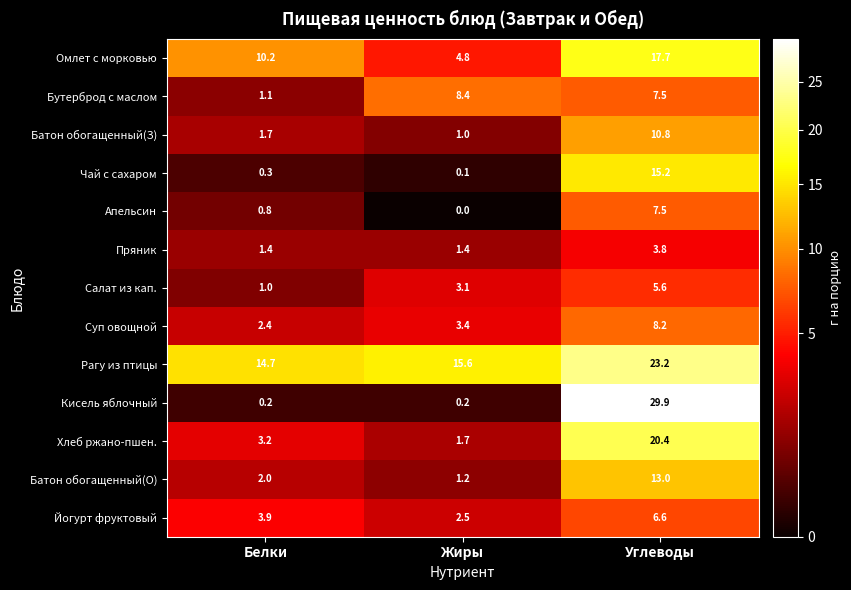

Which label corresponds to the largest value in the chart?

Углеводы